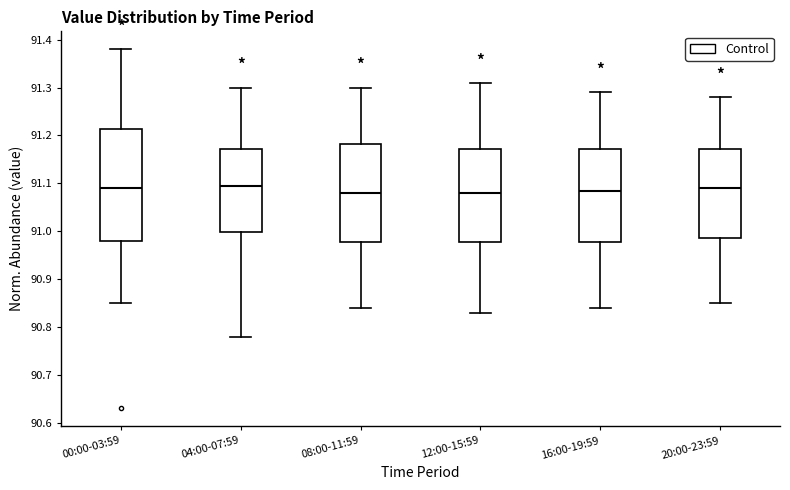

Reading left to right, transcribe this box plot: for each box, give where its median line is, the range the box spans, and where its two whiskers end, as read against the y-axis. The values are not printed on the chart, so give them approximately, as read against the axis.

00:00-03:59: median 91.09, box 90.98 to 91.21, whiskers 90.85 to 91.38
04:00-07:59: median 91.10, box 91.00 to 91.17, whiskers 90.78 to 91.30
08:00-11:59: median 91.08, box 90.98 to 91.18, whiskers 90.84 to 91.30
12:00-15:59: median 91.08, box 90.98 to 91.17, whiskers 90.83 to 91.31
16:00-19:59: median 91.09, box 90.98 to 91.17, whiskers 90.84 to 91.29
20:00-23:59: median 91.09, box 90.99 to 91.17, whiskers 90.85 to 91.28